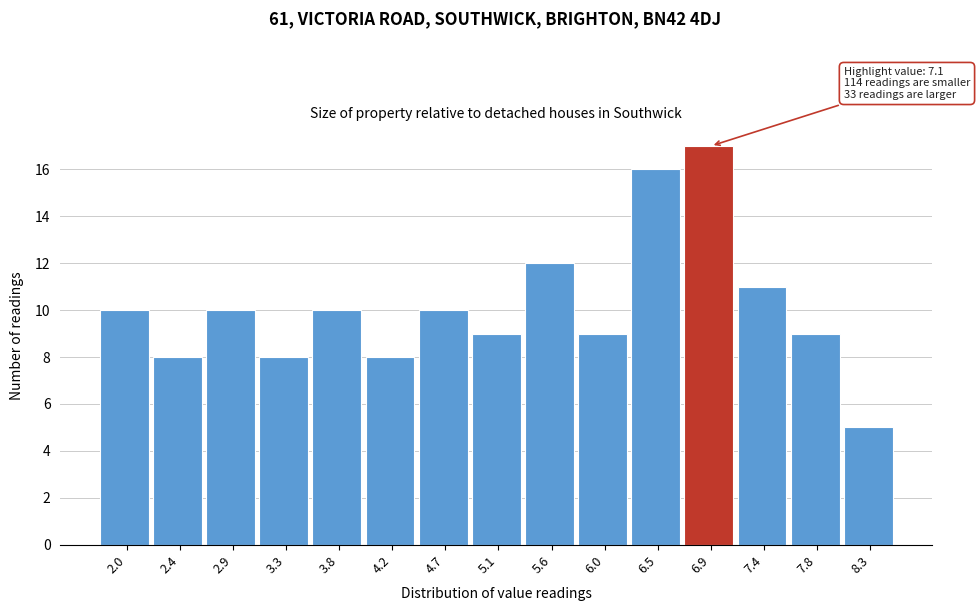

Reading left to right, list all the values displayed in this chart.

10	8	10	8	10	8	10	9	12	9	16	17	11	9	5